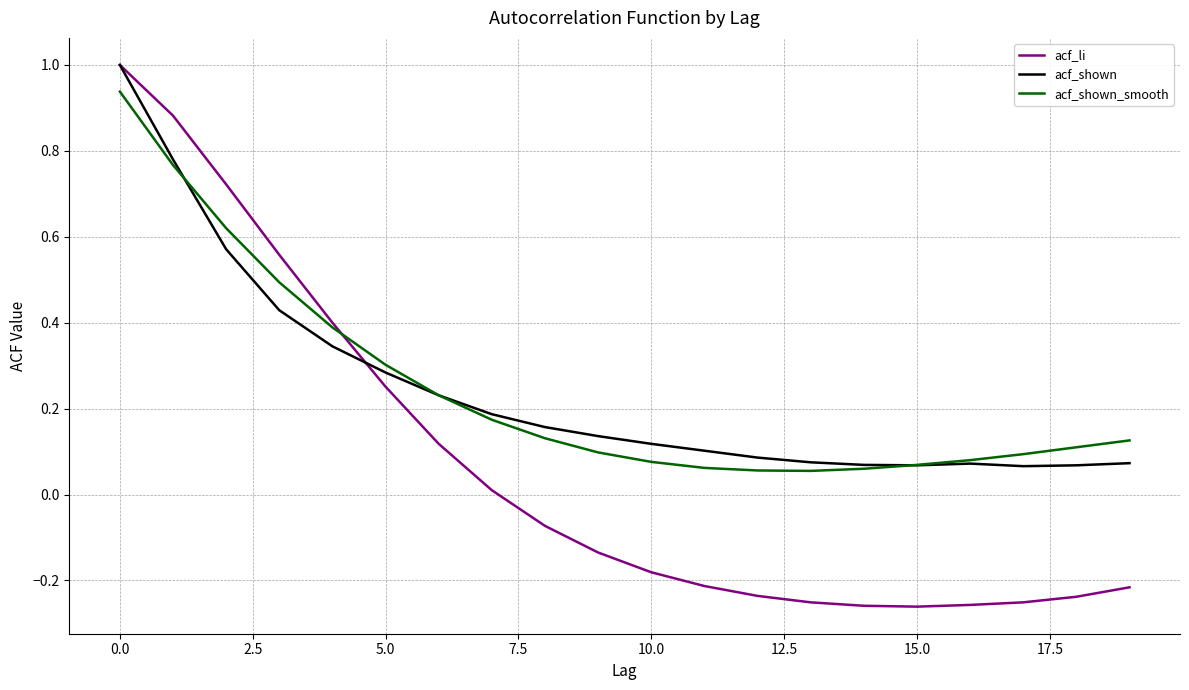

Which series ends up on top after the final intersection of acf_li and acf_shown?

acf_shown